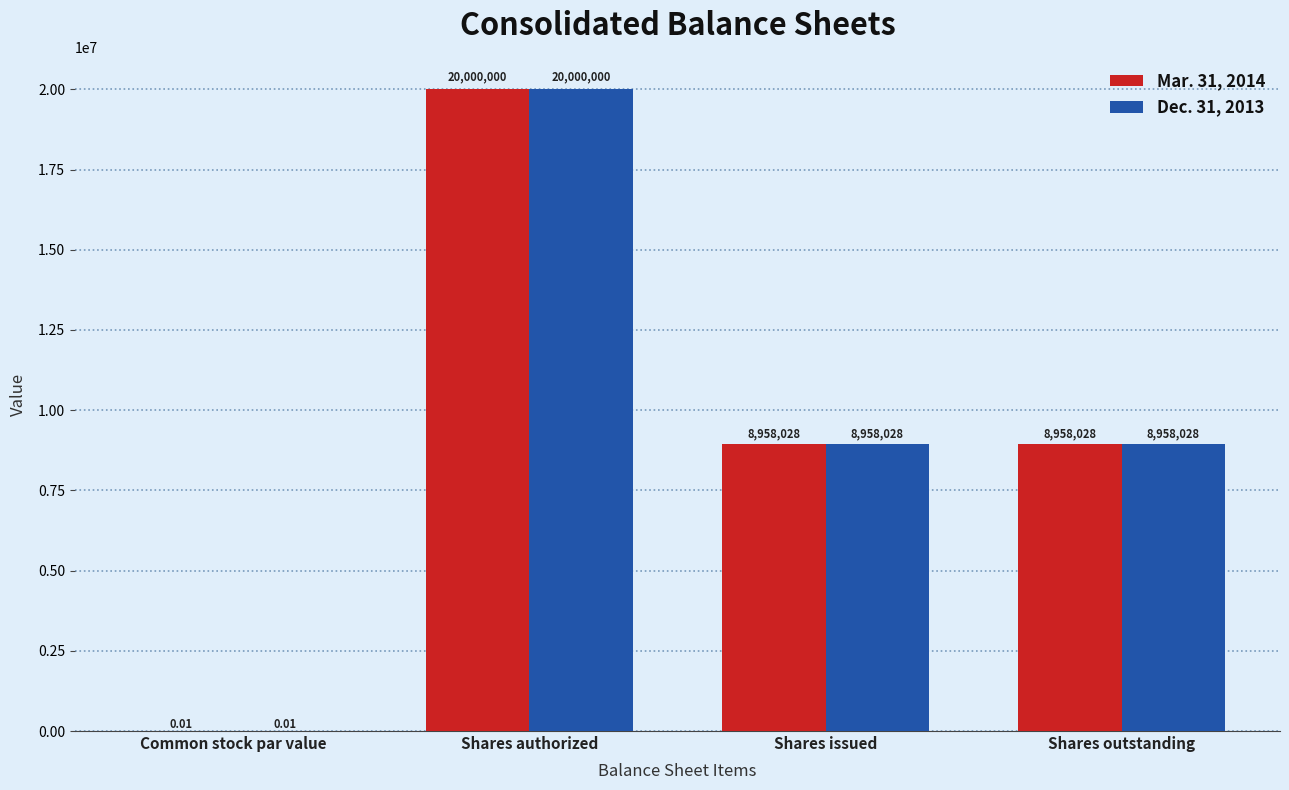

At which category is the sum across all series the highest?

Shares authorized